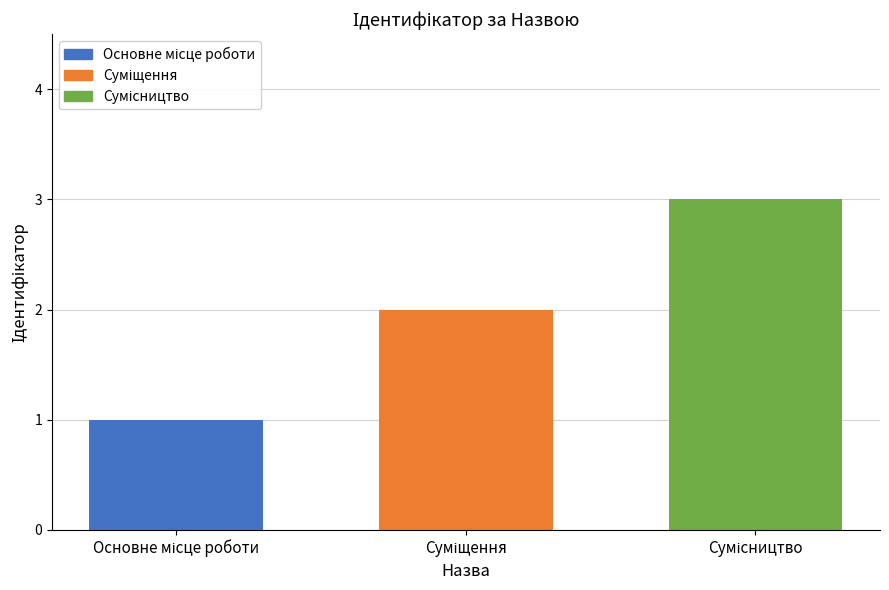

What is the maximum value shown in the chart?

3